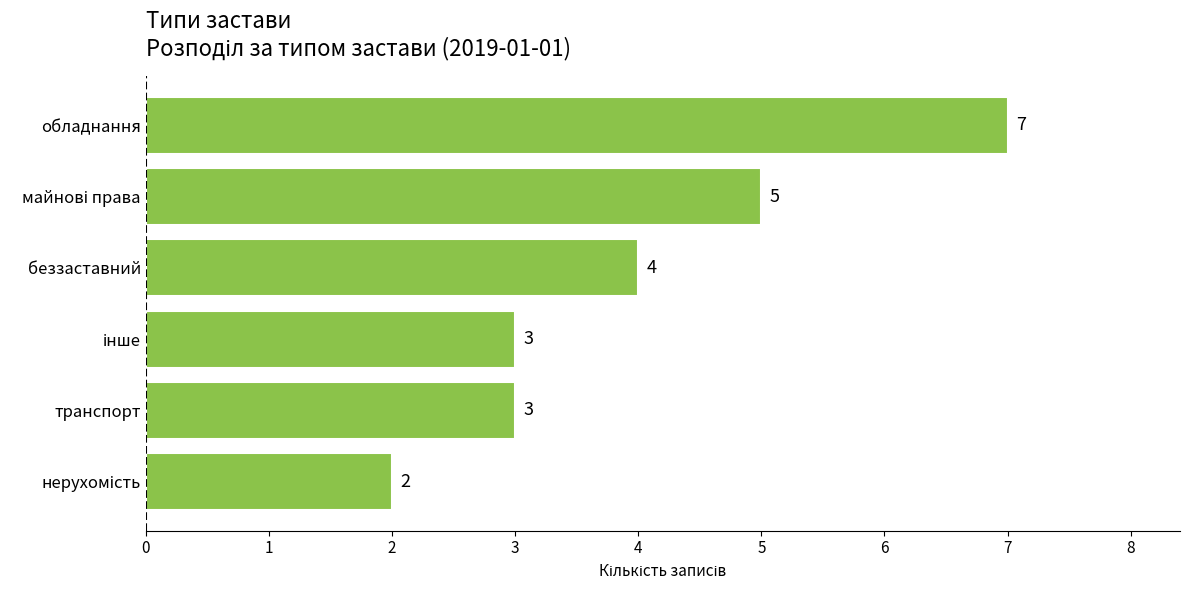

Does the chart contain stacked bars?

No